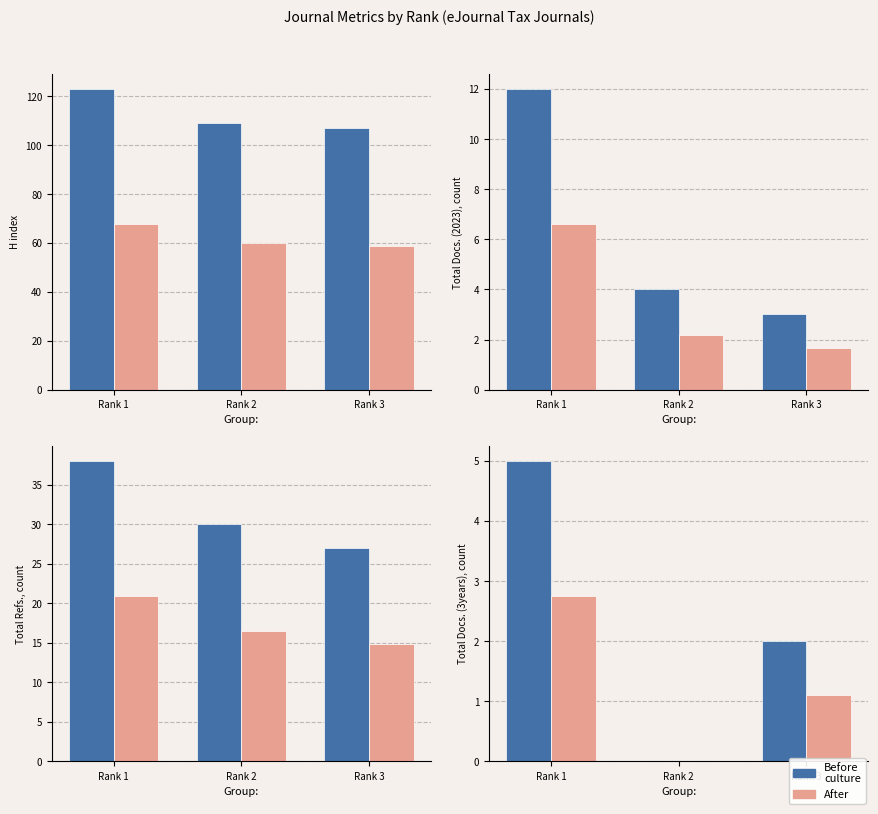

What is the average value of the Before series?

2.3